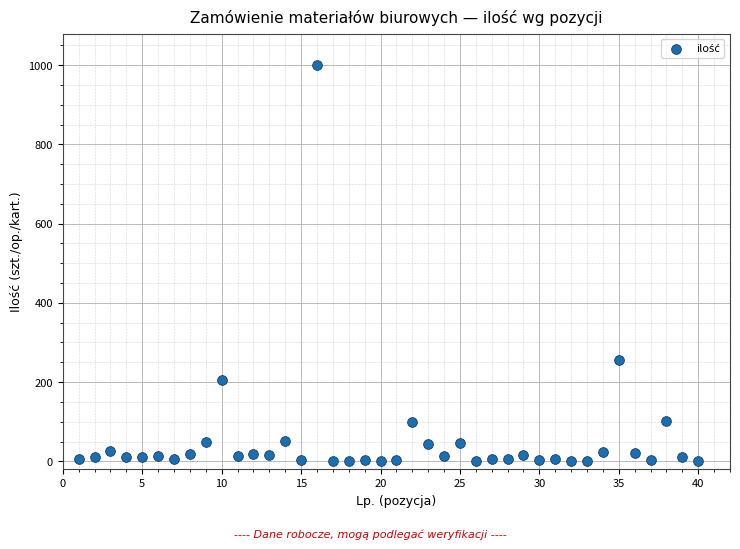

What Y value in the scatter plot is closest to 500?

255